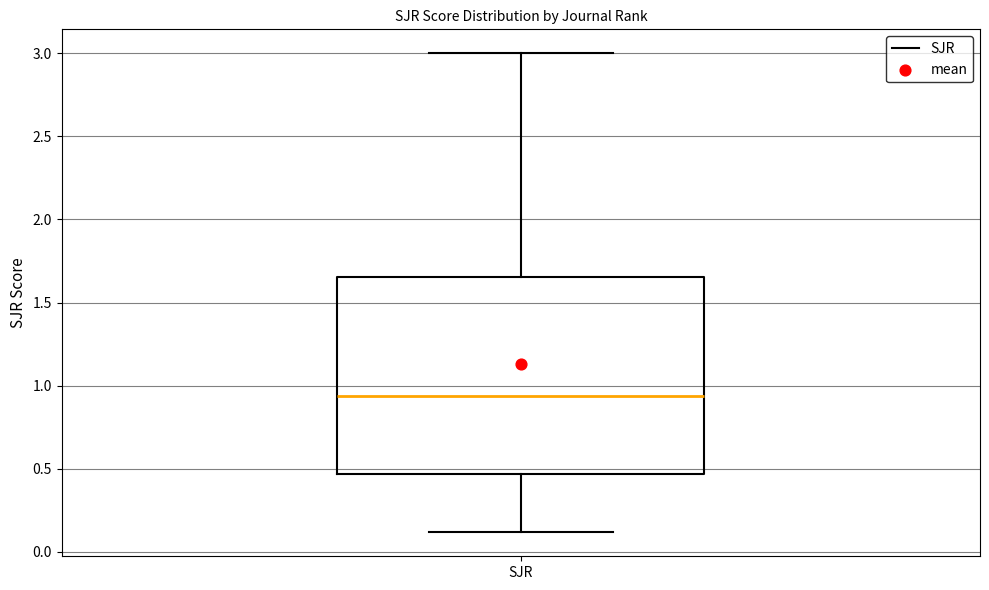

Transcribe this box plot: give where the median line is, the range the box spans, and where the two whiskers end, as read against the y-axis. The values are not printed on the chart, so give them approximately, as read against the axis.

median 0.95, box 0.45 to 1.65, whiskers 0.10 to 3.00